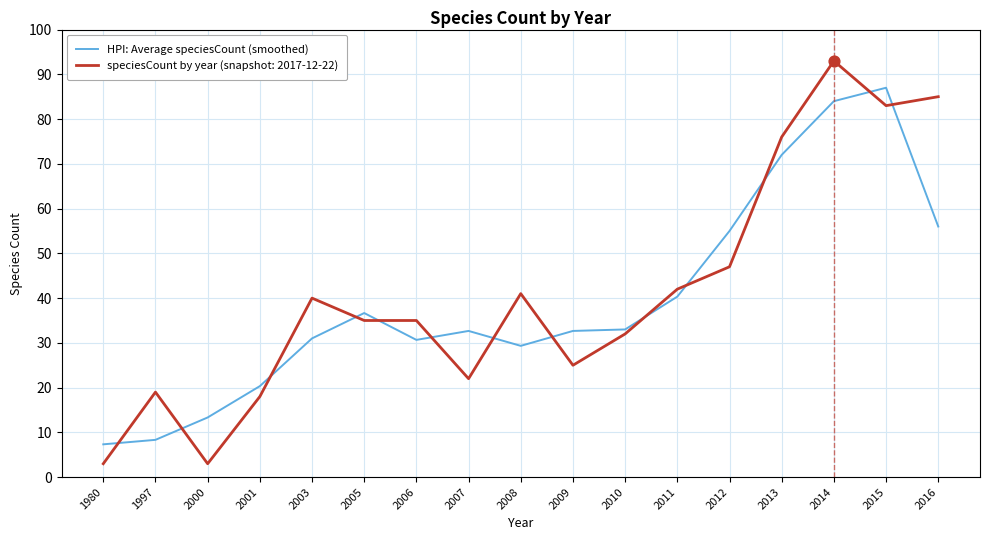

Which series has the largest range (max minus min)?

speciesCount by year (snapshot: 2017-12-22)